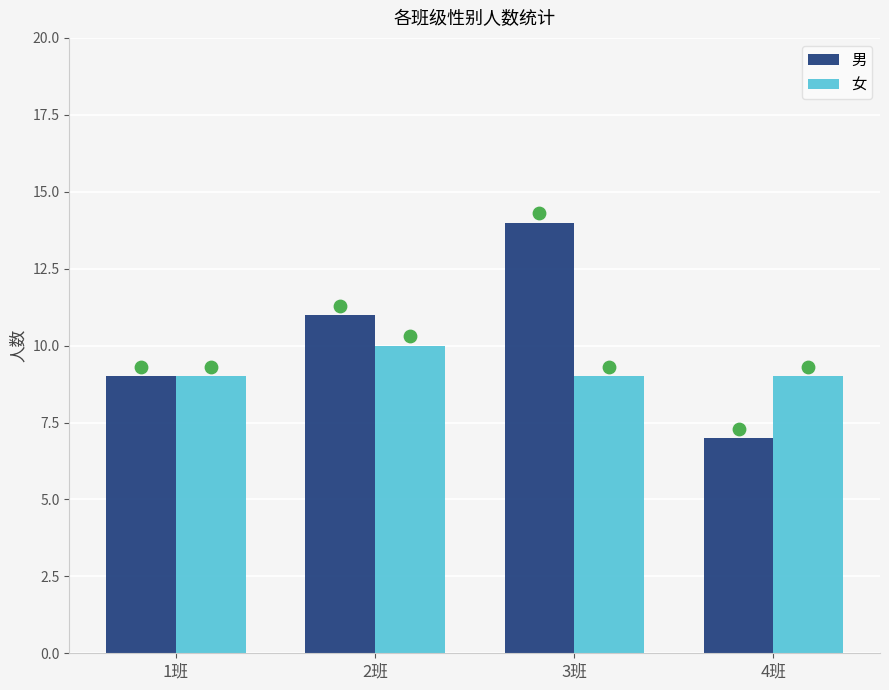

At which category is the sum across all series the highest?

3班